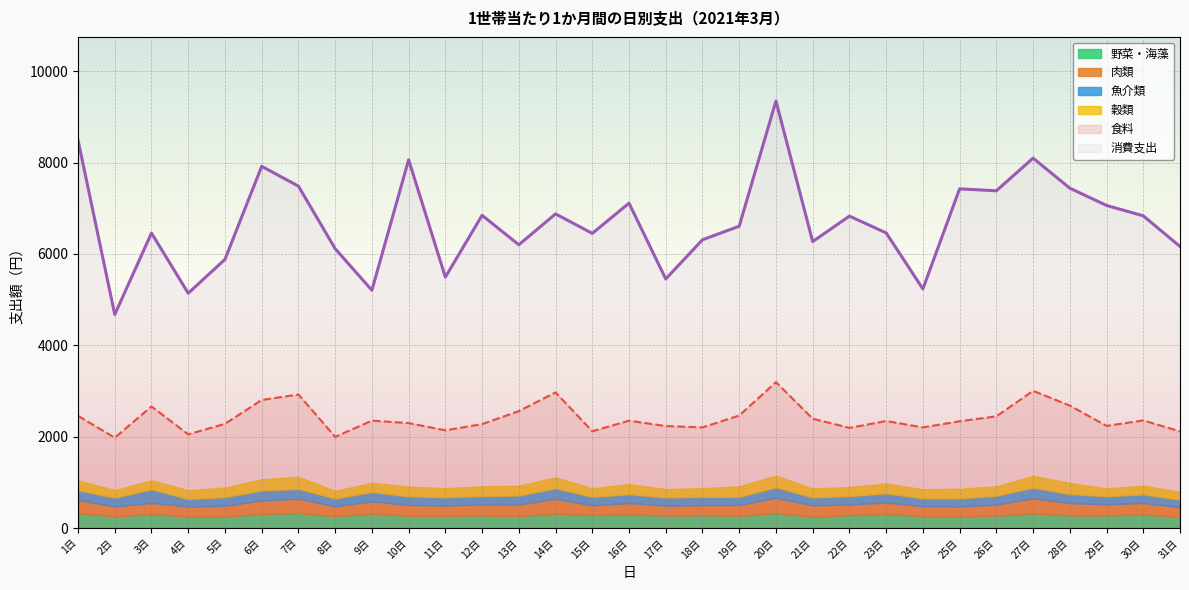

True or false: 魚介類 has more than 2 points higher than both neighbors.

True